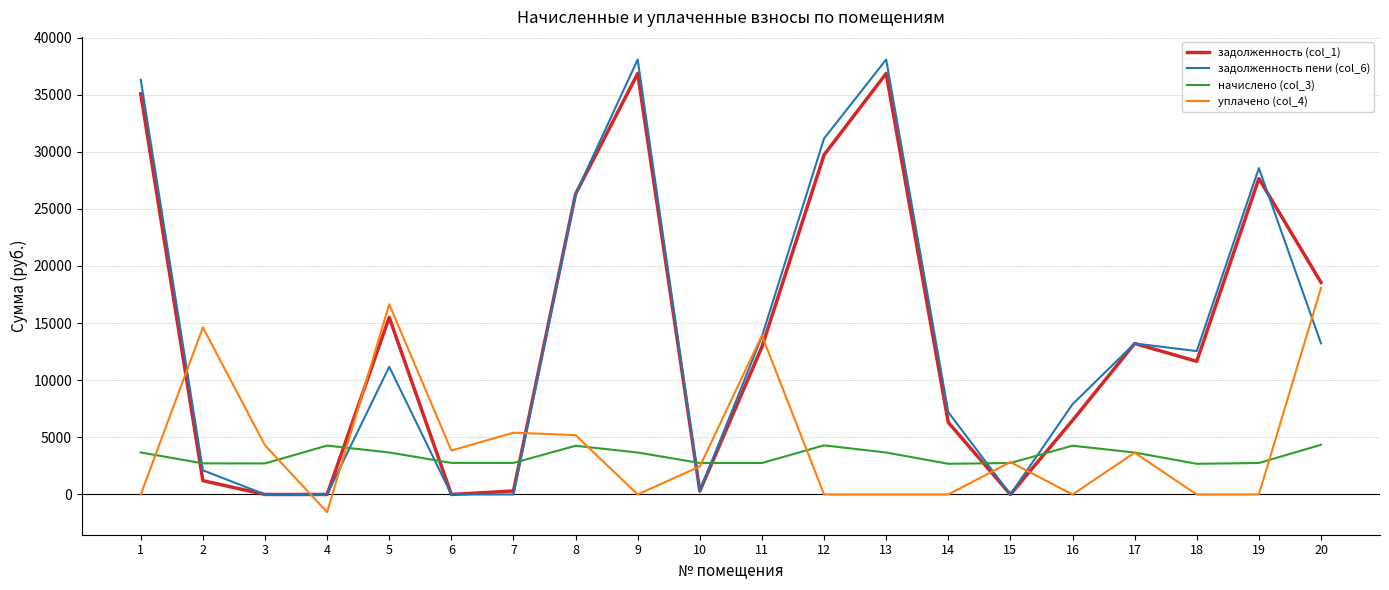

Does the chart display data point markers on the line(s)?

No